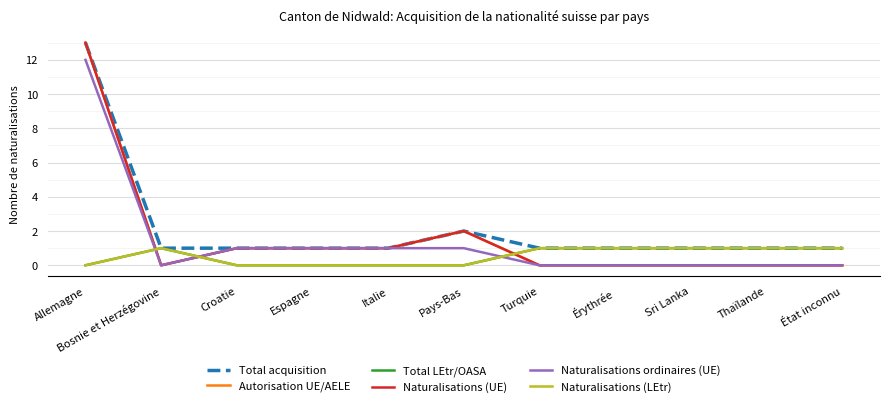

Does the chart display data point markers on the line(s)?

No